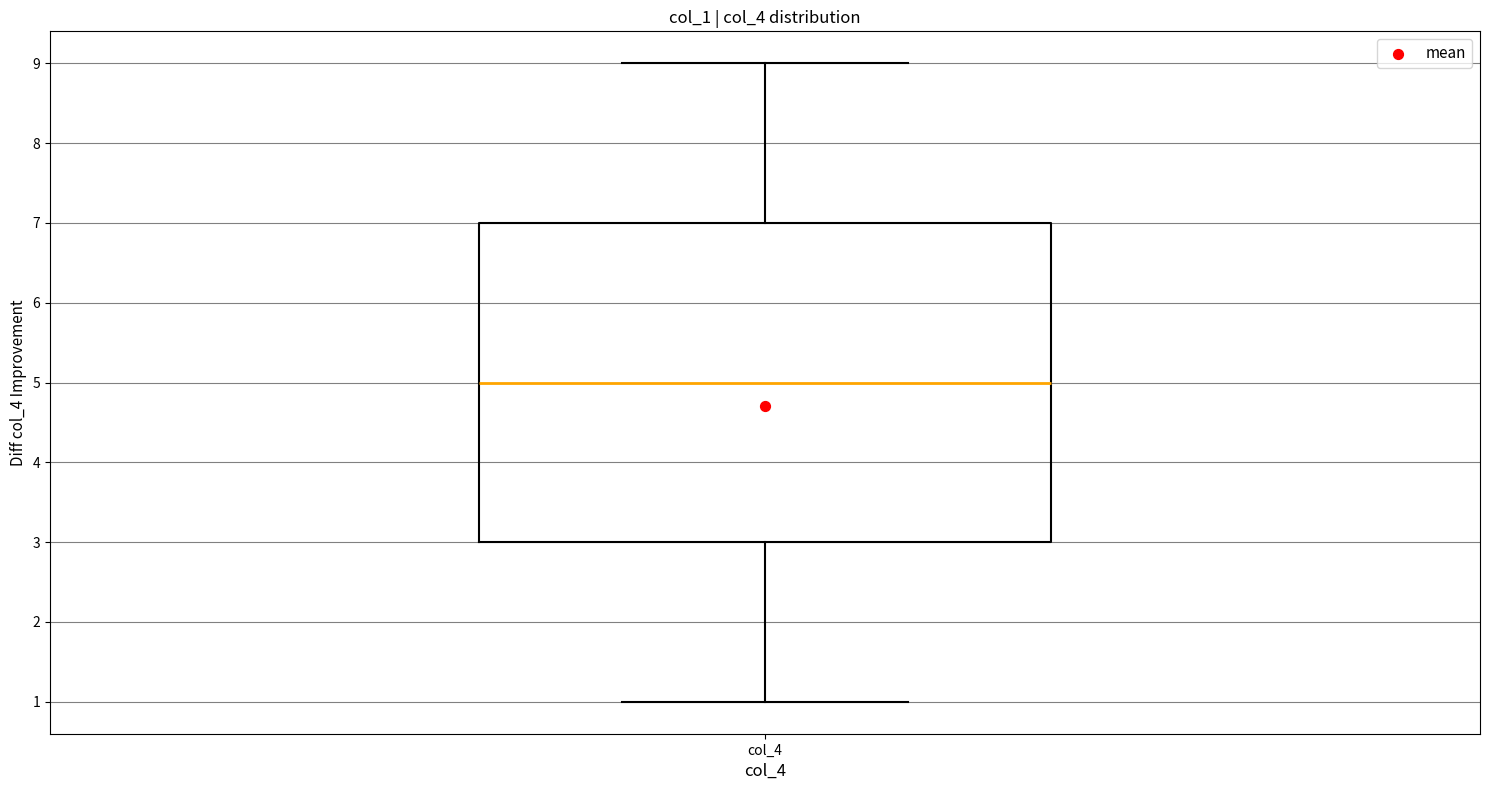

Transcribe this box plot: give where the median line is, the range the box spans, and where the two whiskers end, as read against the y-axis. The values are not printed on the chart, so give them approximately, as read against the axis.

median 5, box 3 to 7, whiskers 1 to 9